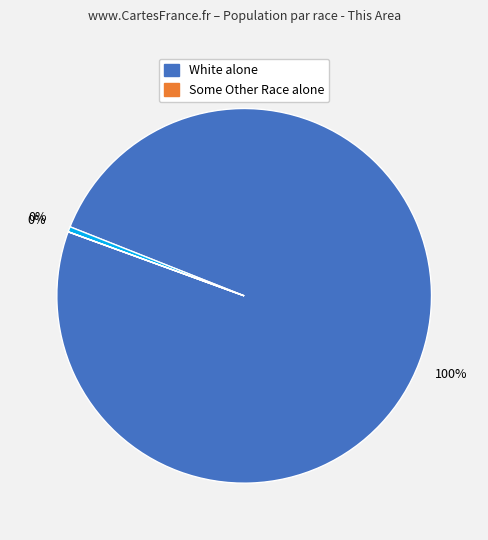

Is there a majority slice in this chart?

Yes